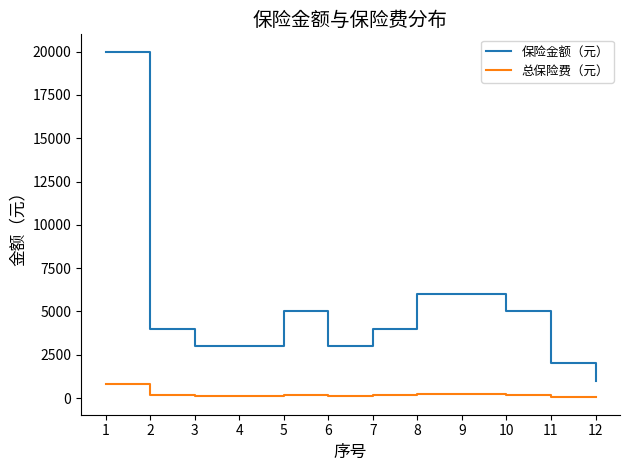

Between 5 and 8, which series saw the biggest shift?

保险金额（元）